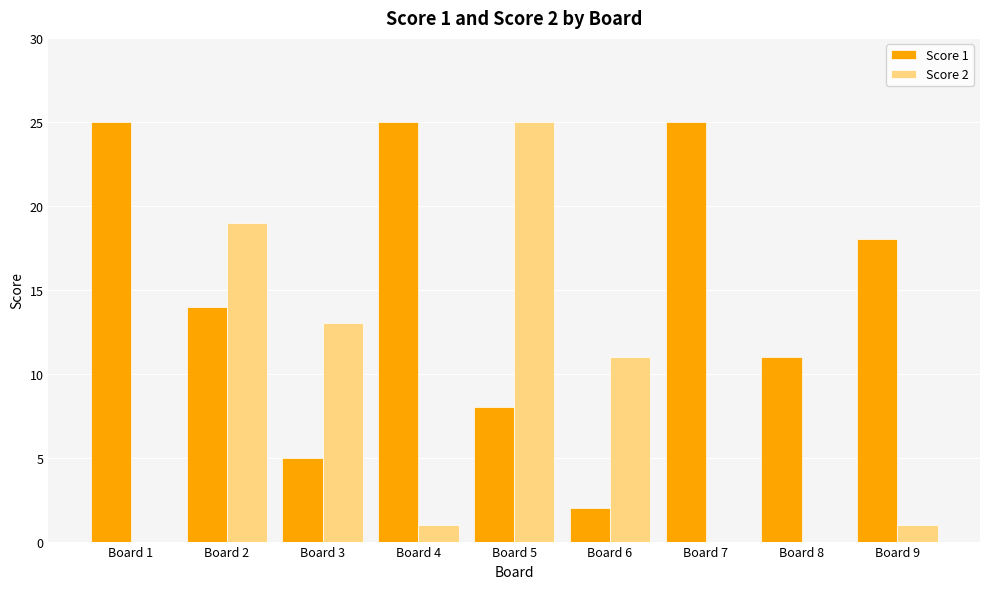

Between Board 1 and Board 5, which series saw the biggest shift?

Score 2